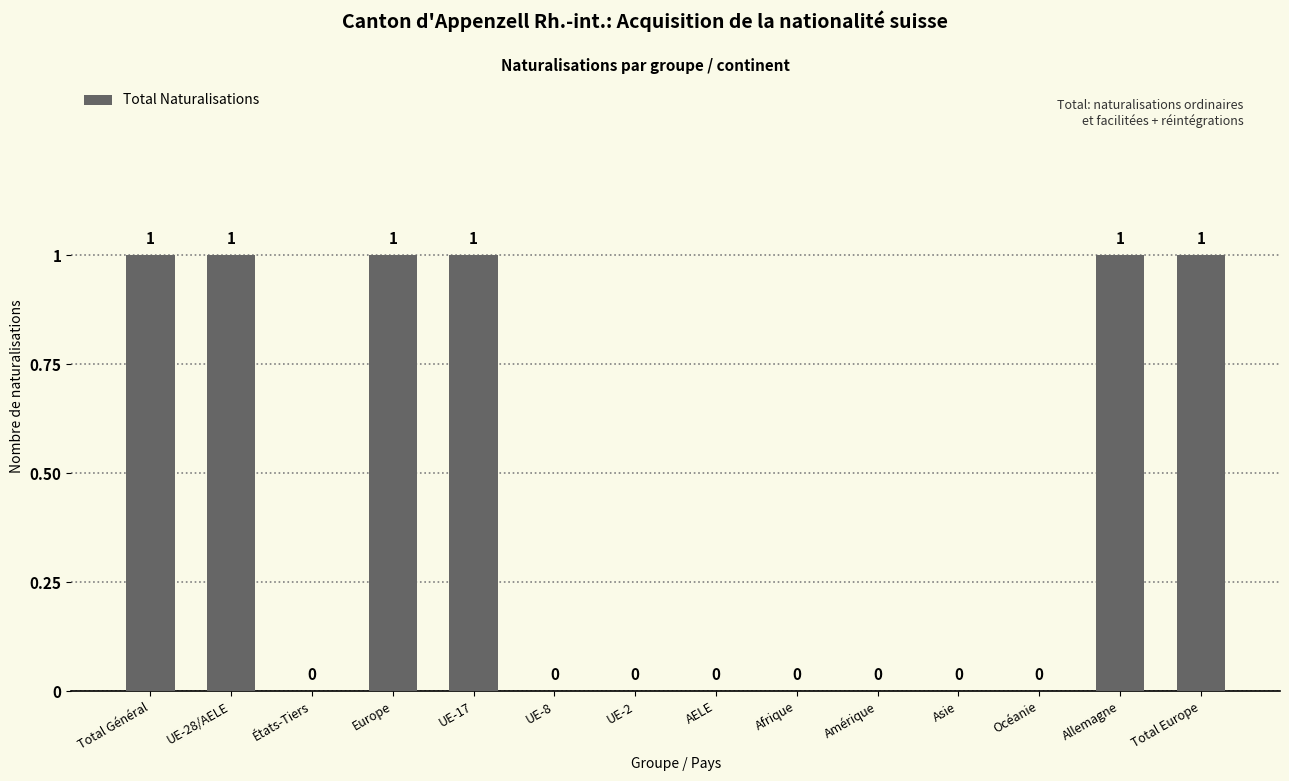

How many values are between 0 and 1?

14